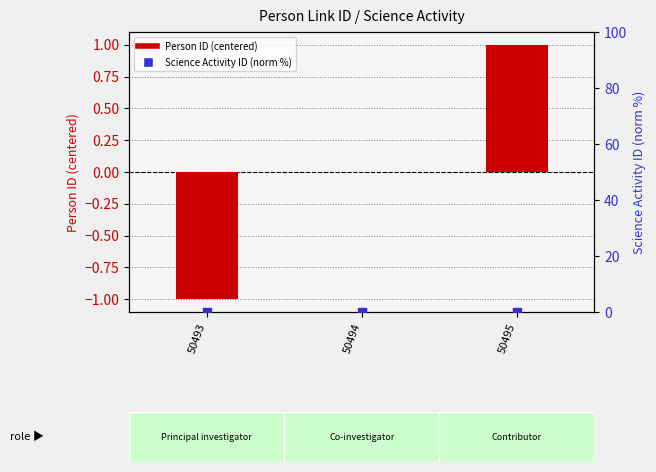

What is the total value across all series at 50495?

1